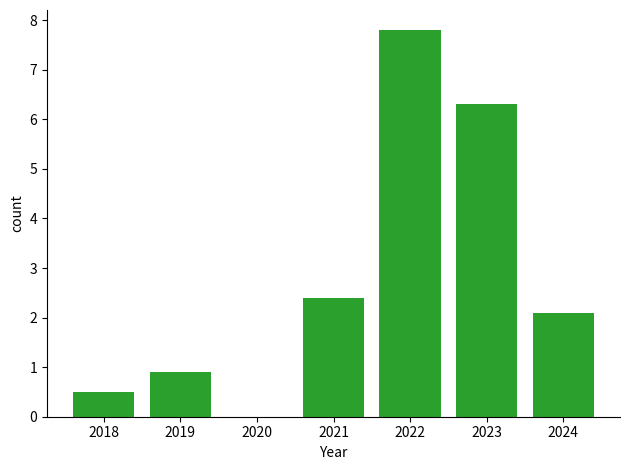

What is the greatest value displayed?

7.8